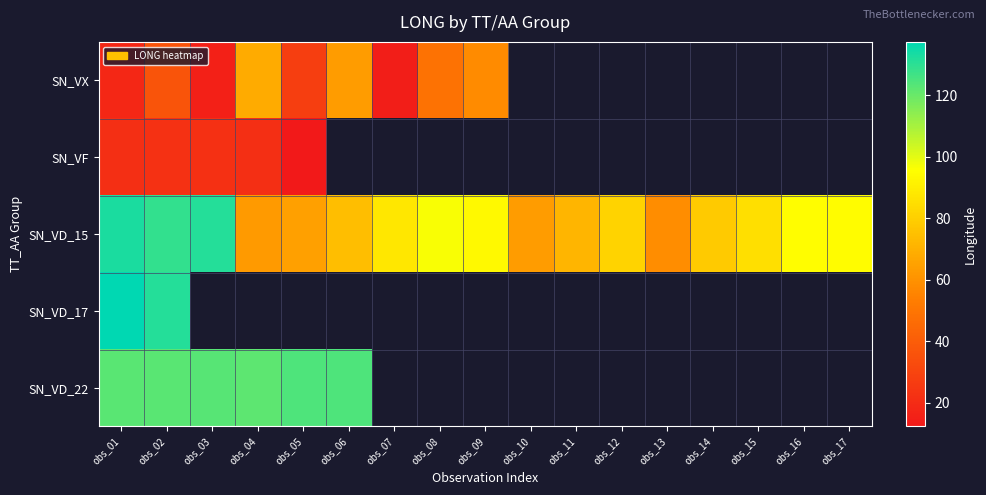

Which series changed the most between obs_07 and obs_17?

SN_VD_15